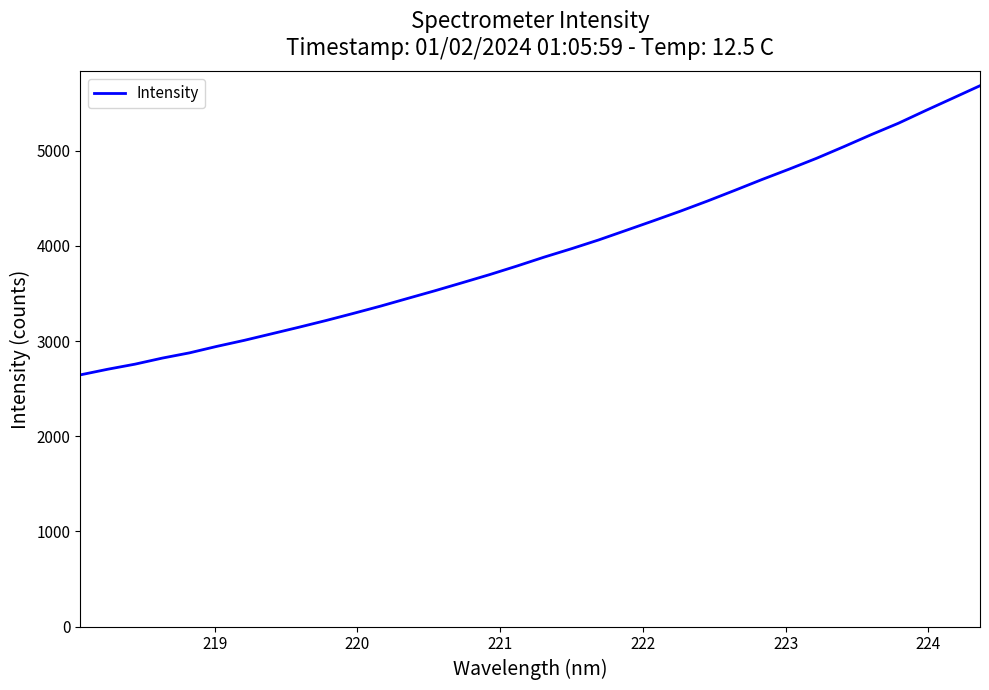

How many lines are shown in the chart?

1